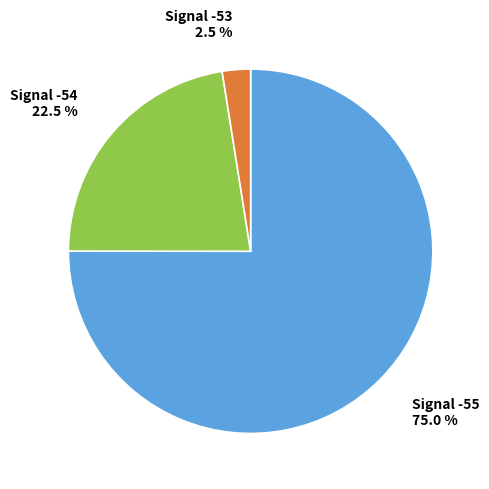

Approximately how many times larger is the value at Signal -55 compared to Signal -53?

30.0